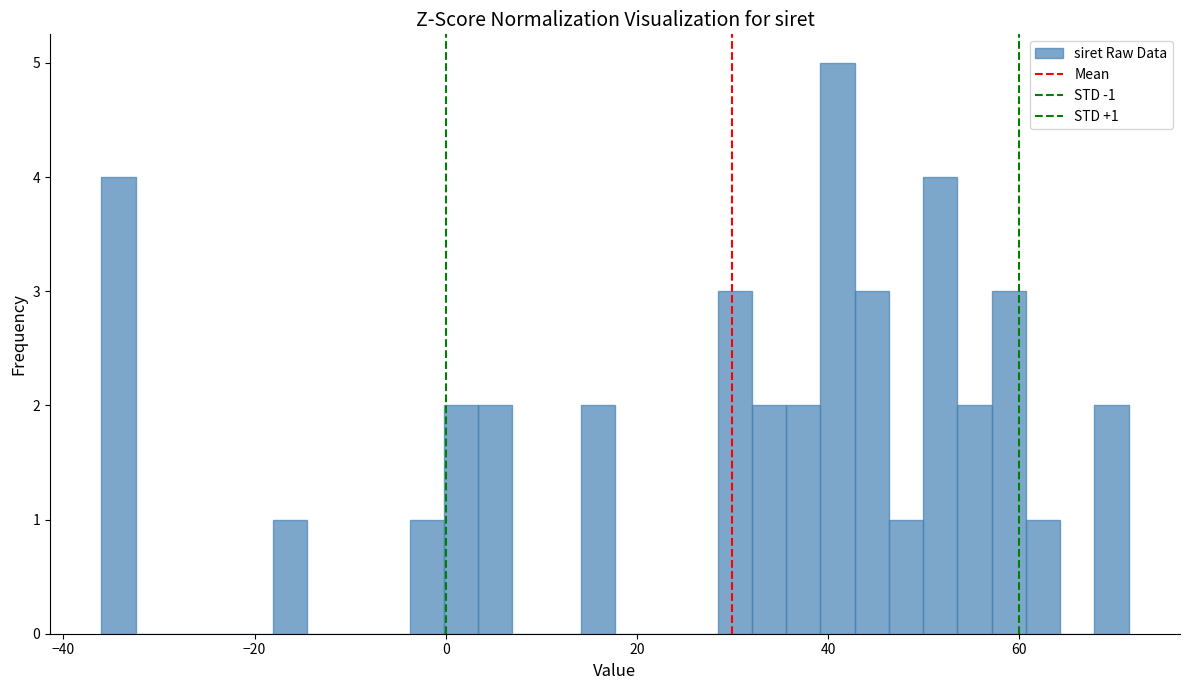

Around what value on the x-axis is the tallest bar? Give the approximate position of its centre, as read against the axis.

42